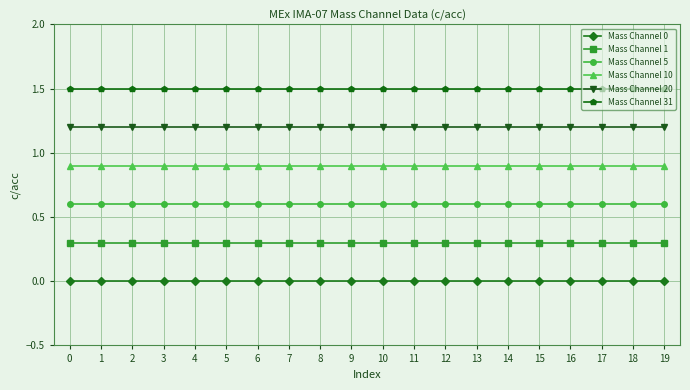

Reading right to left, list all the values displayed in this chart.

Mass Channel 0: 0.0	0.0	0.0	0.0	0.0	0.0	0.0	0.0	0.0	0.0	0.0	0.0	0.0	0.0	0.0	0.0	0.0	0.0	0.0	0.0
Mass Channel 1: 0.3	0.3	0.3	0.3	0.3	0.3	0.3	0.3	0.3	0.3	0.3	0.3	0.3	0.3	0.3	0.3	0.3	0.3	0.3	0.3
Mass Channel 5: 0.6	0.6	0.6	0.6	0.6	0.6	0.6	0.6	0.6	0.6	0.6	0.6	0.6	0.6	0.6	0.6	0.6	0.6	0.6	0.6
Mass Channel 10: 0.9	0.9	0.9	0.9	0.9	0.9	0.9	0.9	0.9	0.9	0.9	0.9	0.9	0.9	0.9	0.9	0.9	0.9	0.9	0.9
Mass Channel 20: 1.2	1.2	1.2	1.2	1.2	1.2	1.2	1.2	1.2	1.2	1.2	1.2	1.2	1.2	1.2	1.2	1.2	1.2	1.2	1.2
Mass Channel 31: 1.5	1.5	1.5	1.5	1.5	1.5	1.5	1.5	1.5	1.5	1.5	1.5	1.5	1.5	1.5	1.5	1.5	1.5	1.5	1.5